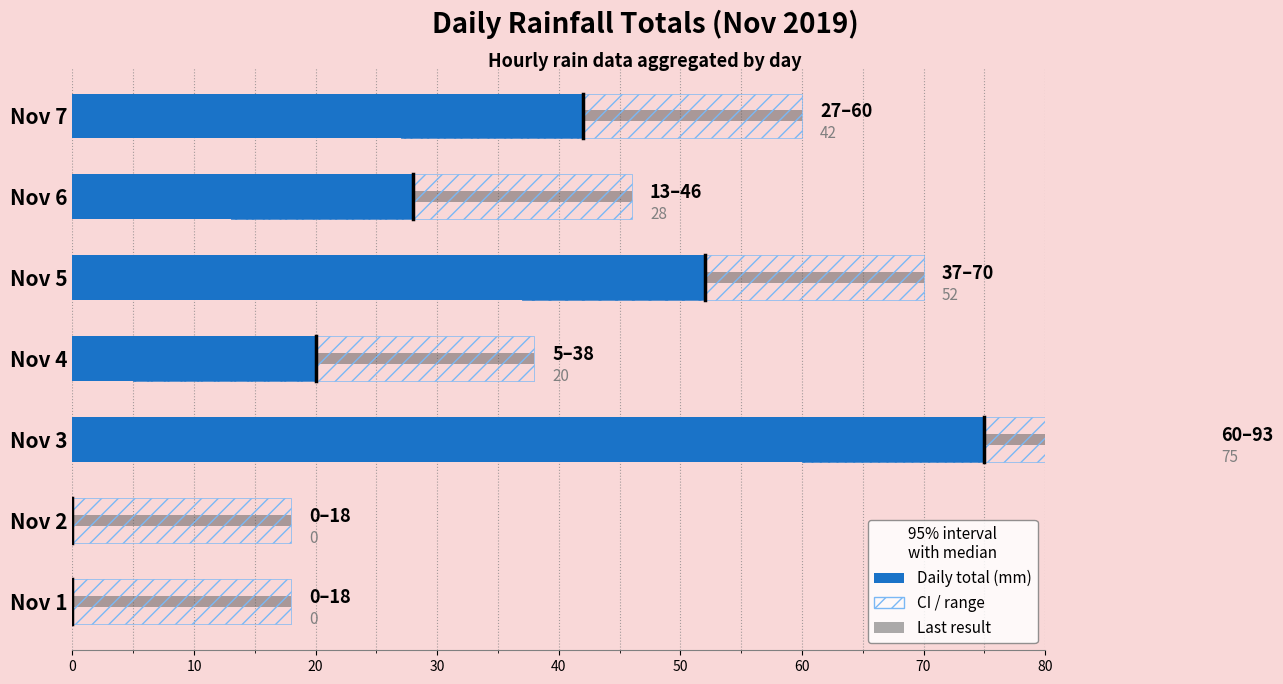

What is the value of the 4th bar from the left?

20